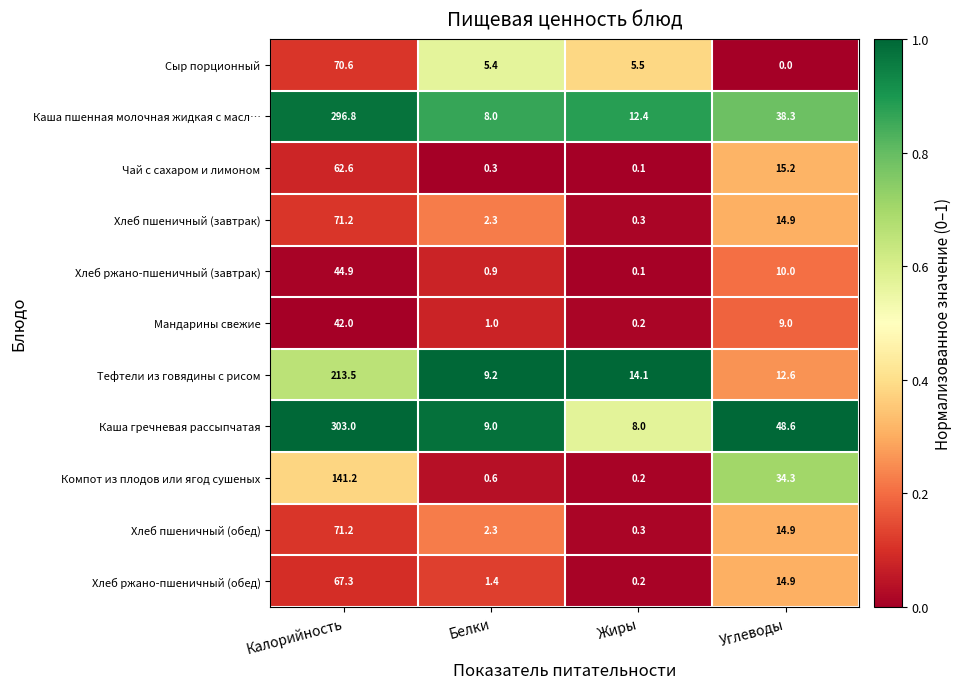

List the labels in order of Хлеб ржано-пшеничный (обед) value, largest first.

Калорийность, Углеводы, Белки, Жиры